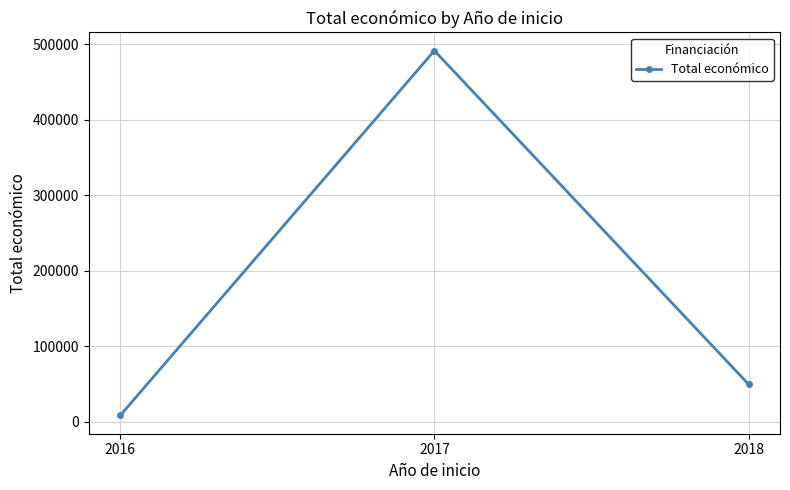

Which category has the highest value across all series?

2017